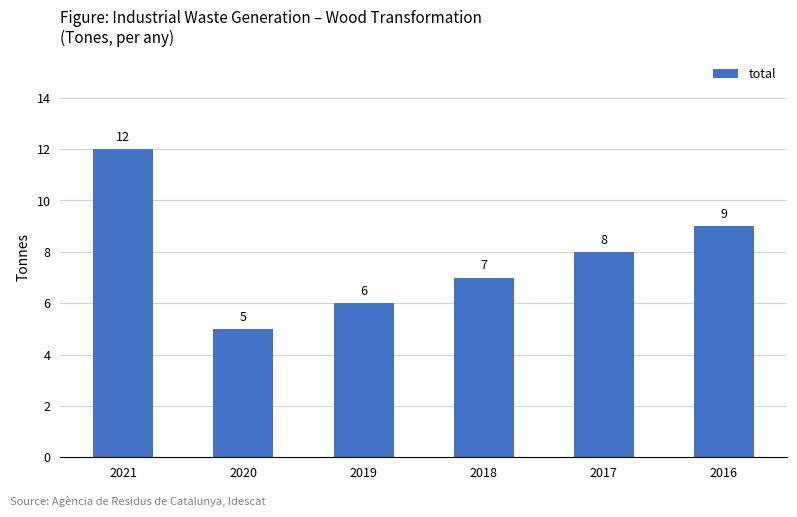

Where does the data first go above 8?

2021